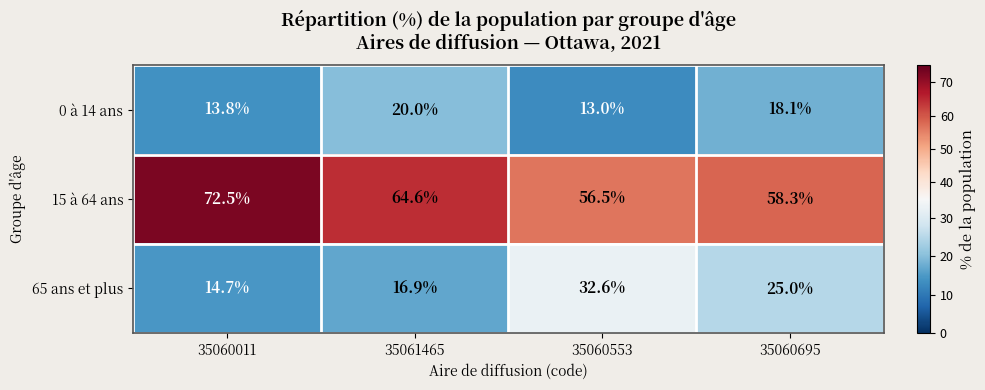

What is the difference between the maximum and minimum values in the 0 à 14 ans series?

7.0